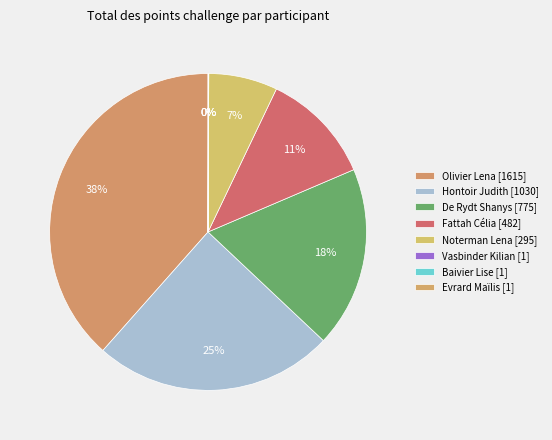

To the nearest percent, what percentage of the pie is Hontoir Judith?

25%